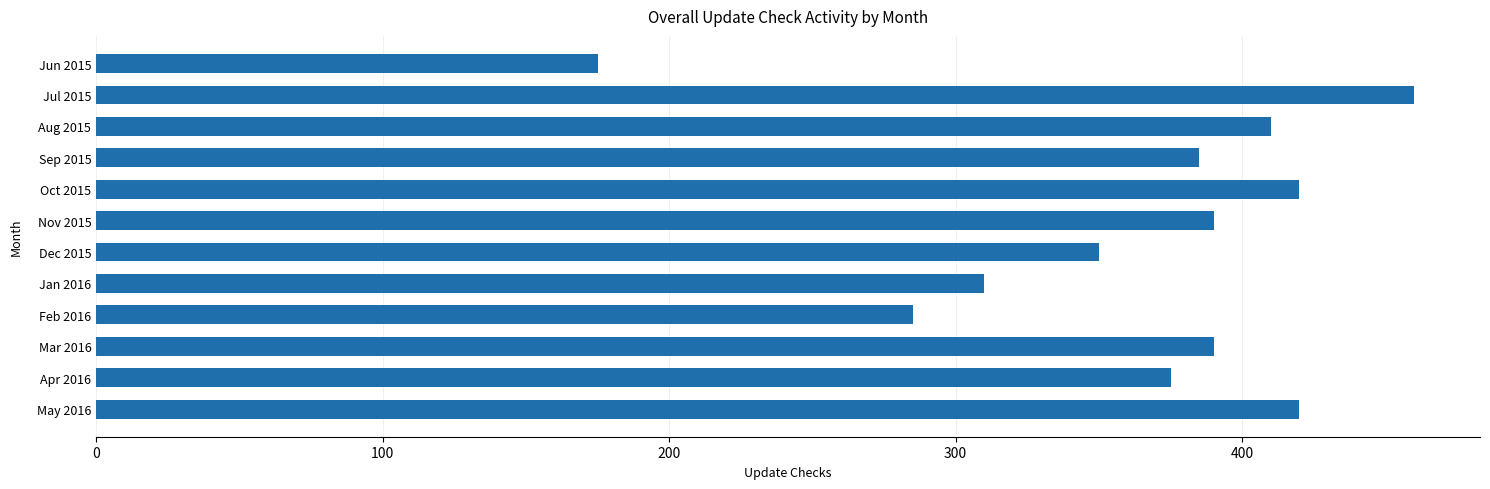

Which has a higher value, Jun 2015 or Nov 2015?

Nov 2015